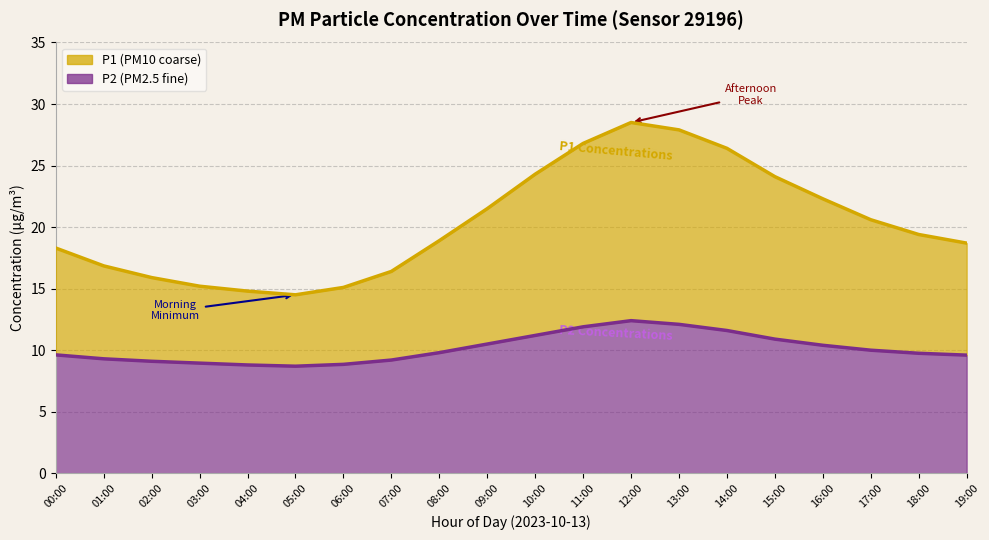

Where is P1 nearest to the value 21?

17:00